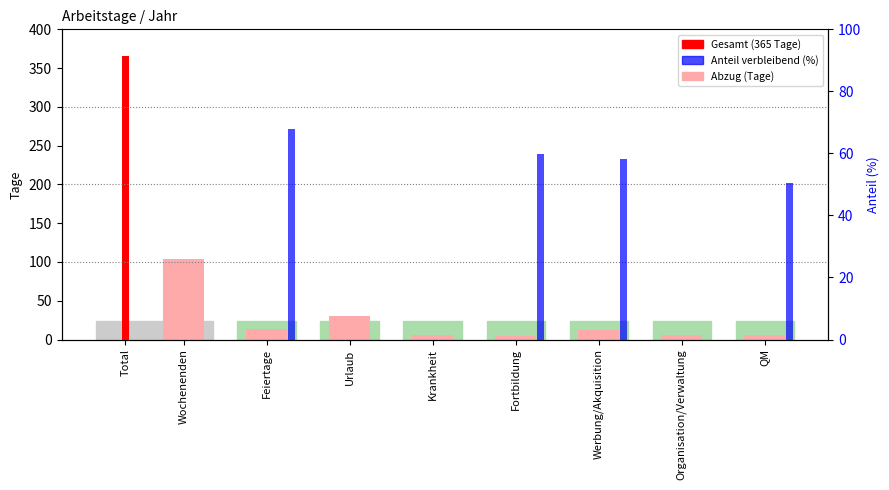

Count the number of values greater than 12.

3